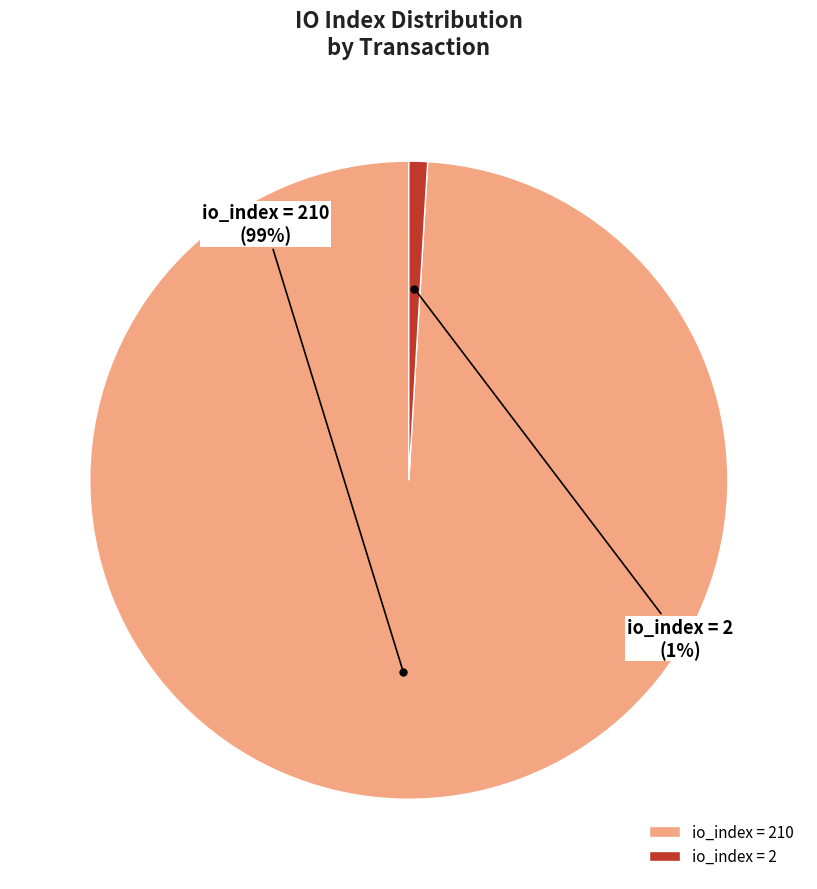

Rank the categories by value from lowest to highest.

io_index = 2, io_index = 210